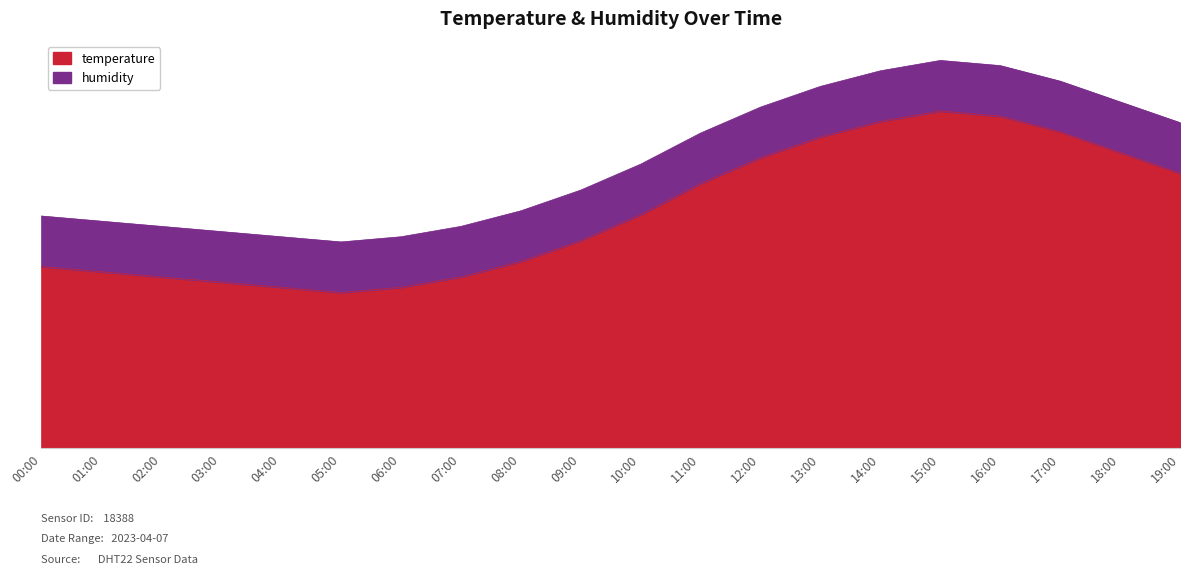

What is the value of the 19th point from the left?

5.7